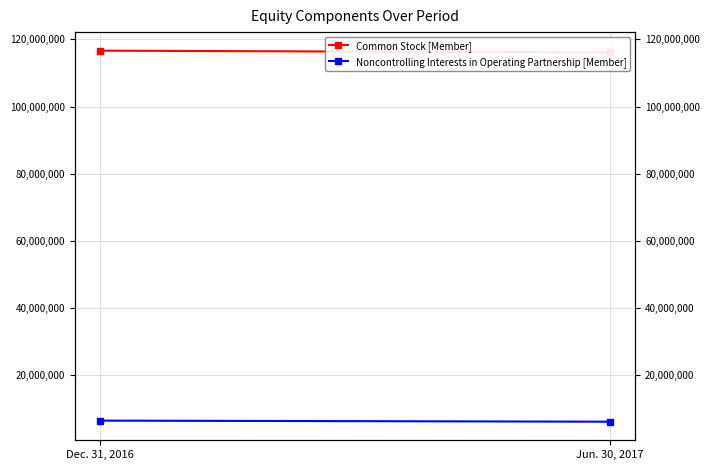

Is it true that Noncontrolling Interests in Operating Partnership [Member] equals 6382384 at Dec. 31, 2016?

True